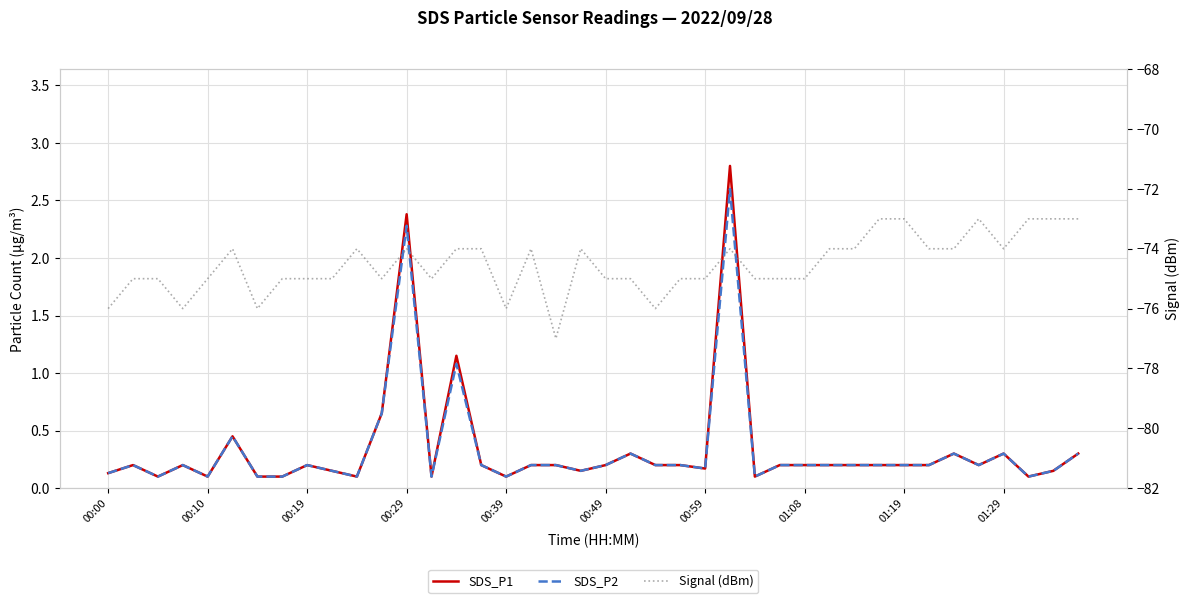

What is the difference between the maximum and minimum values in the SDS_P1 series?

2.7